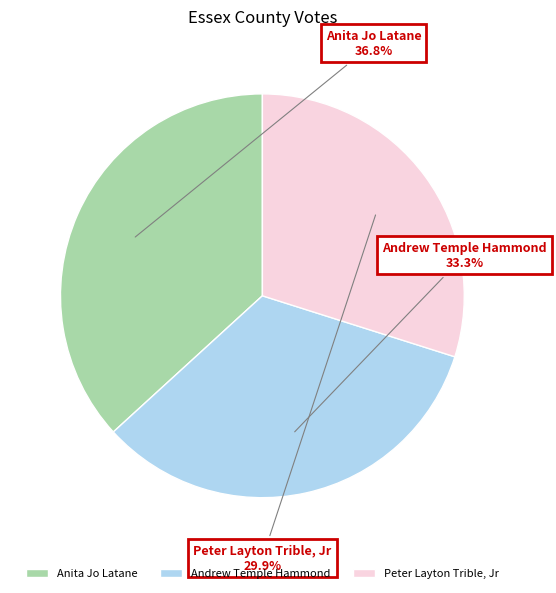

To the nearest percent, what portion does Andrew Temple Hammond represent?

33%